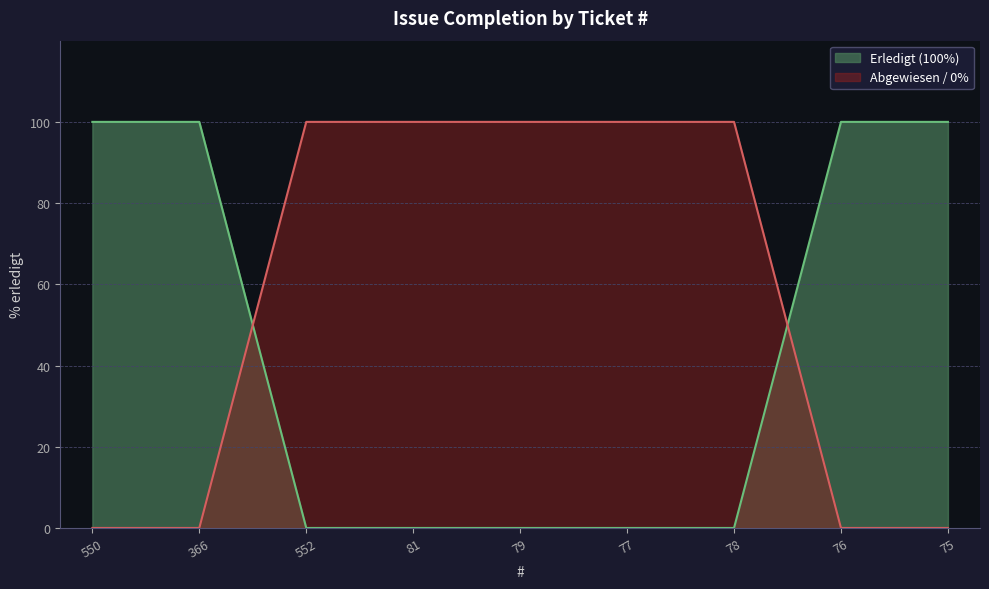

Which category has the lowest value across all series?

552